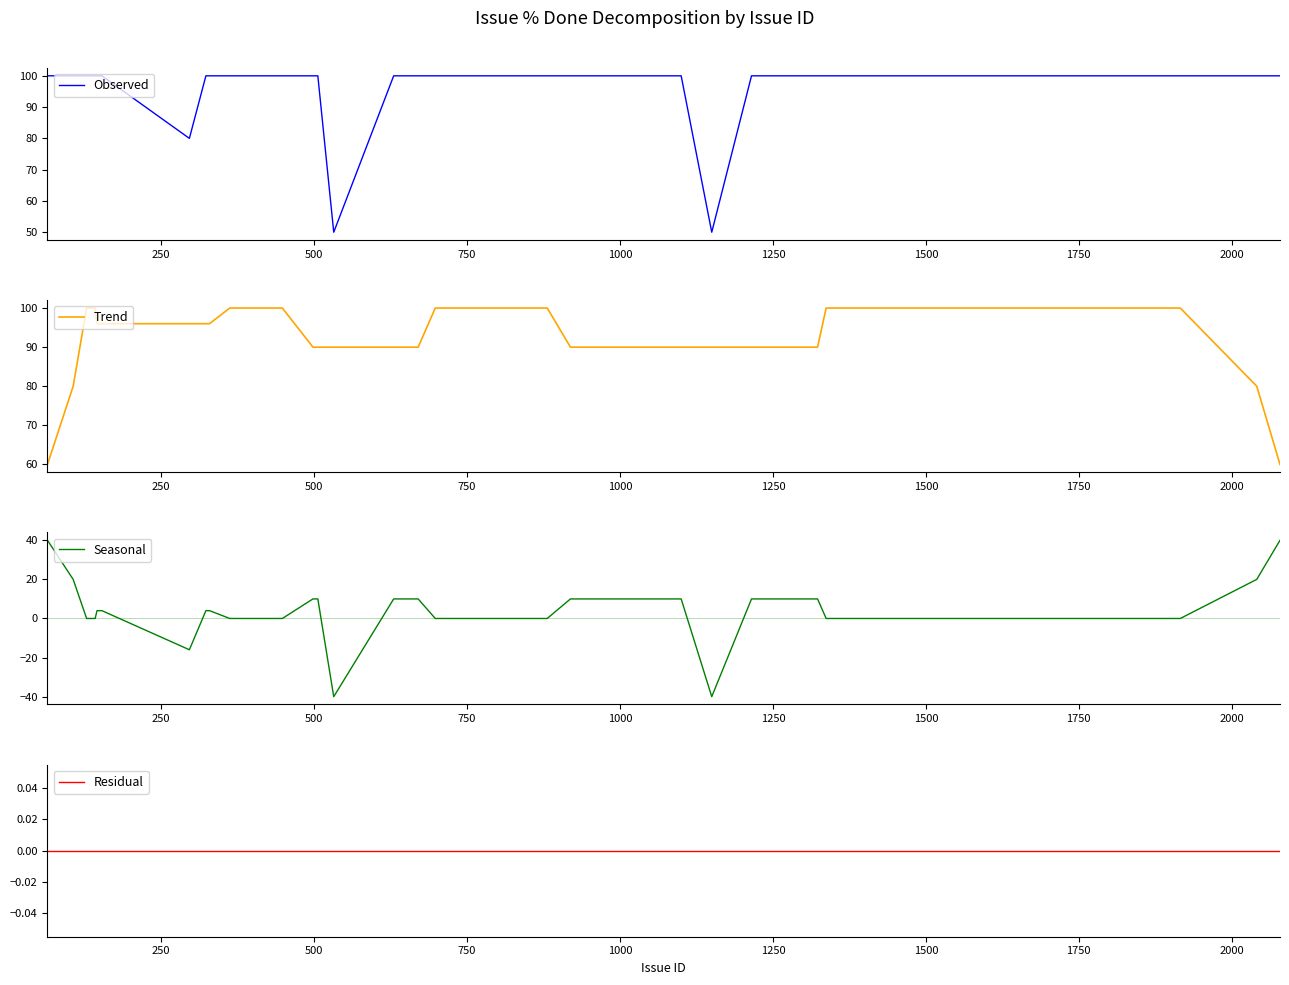

Is the value of Trend at 1250 greater than the value of Seasonal at 1000?

Yes